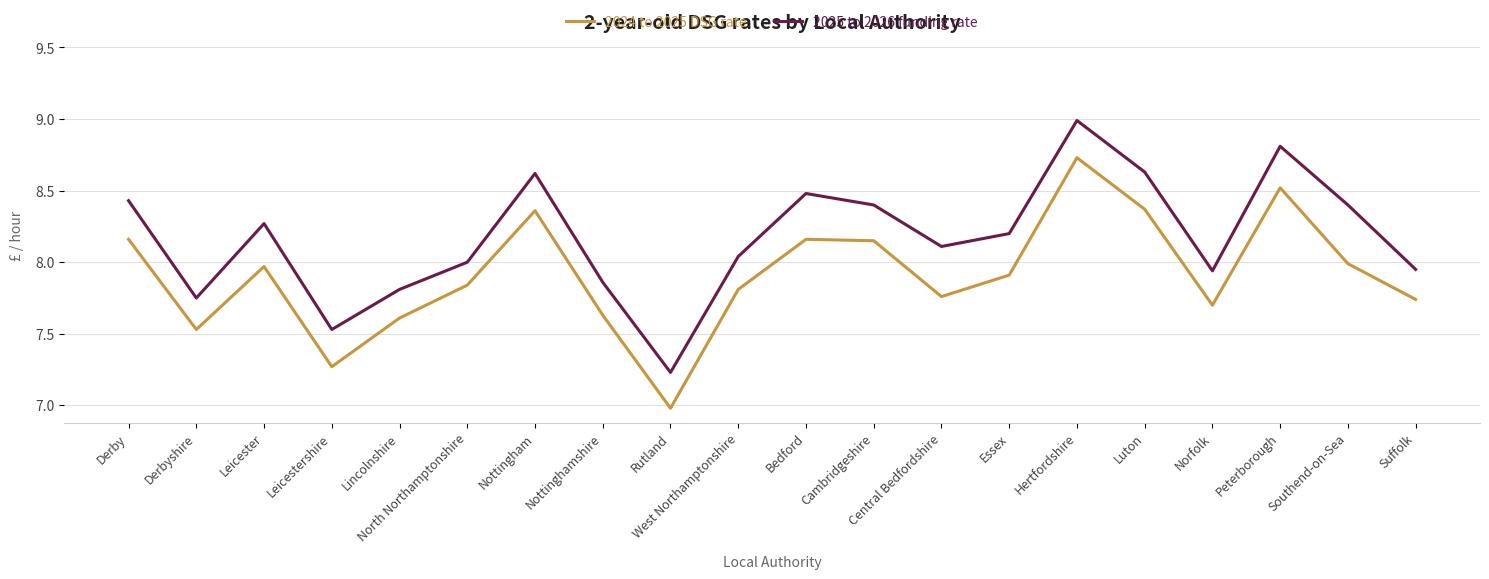

What is the difference between the 2024 to 2025 DSG rate values at Luton and Cambridgeshire?

0.2